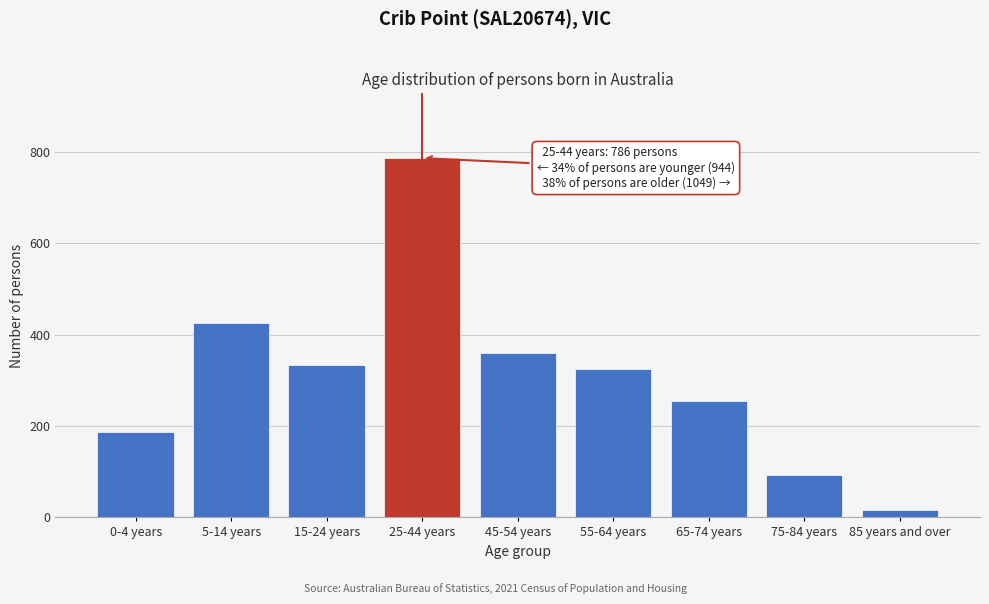

Reading right to left, transcribe all the data shown in this chart.

85 years and over=16	75-84 years=93	65-74 years=255	55-64 years=325	45-54 years=360	25-44 years=786	15-24 years=333	5-14 years=425	0-4 years=186